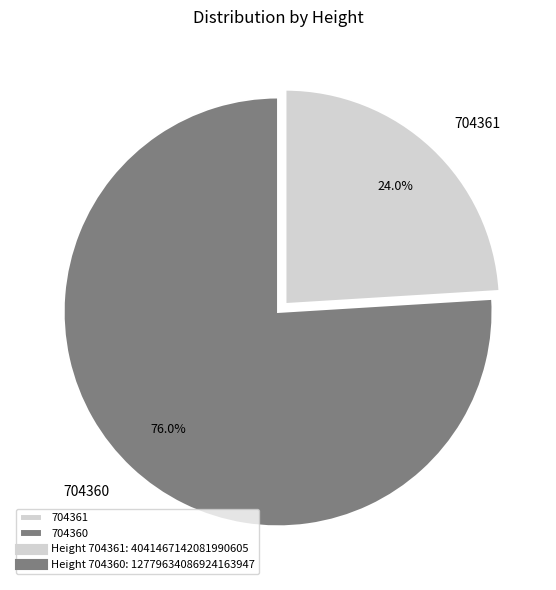

Rank the categories by value from highest to lowest.

704360, 704361